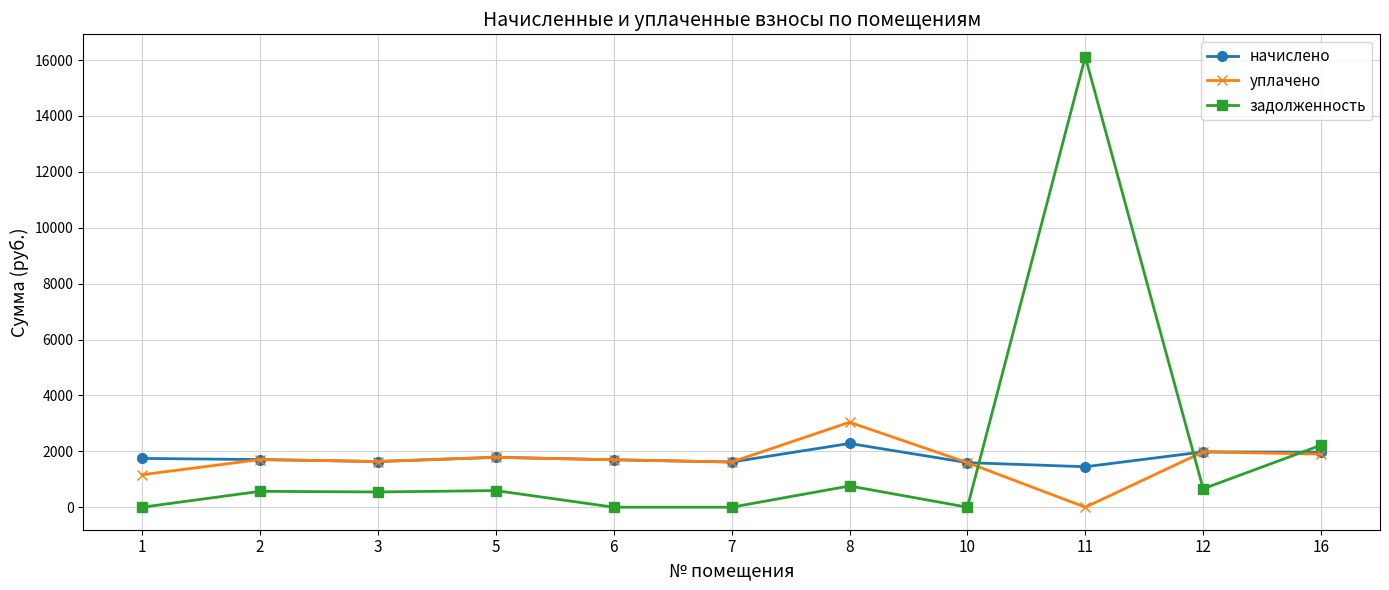

True or false: начислено and задолженность cross at least once.

True